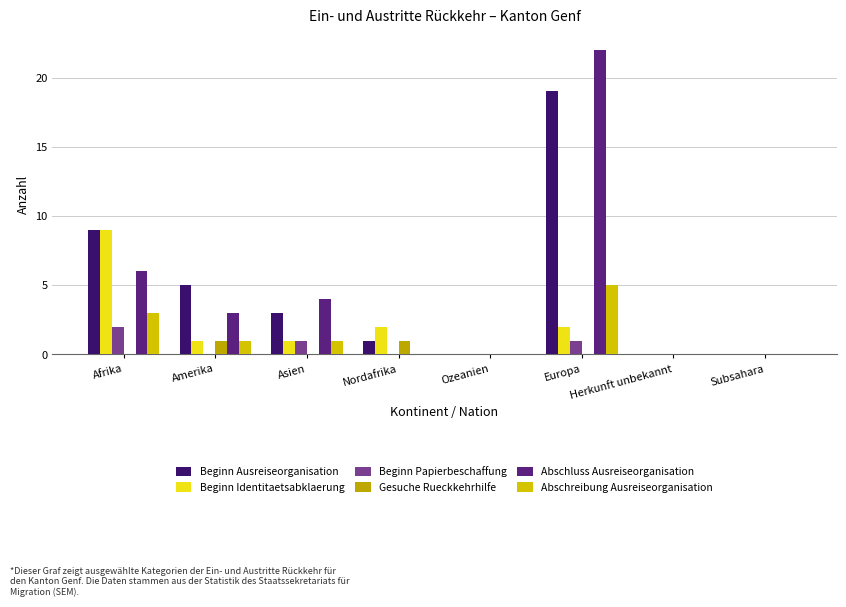

Is it true that Beginn Identitaetsabklaerung equals 0 at Subsahara?

True